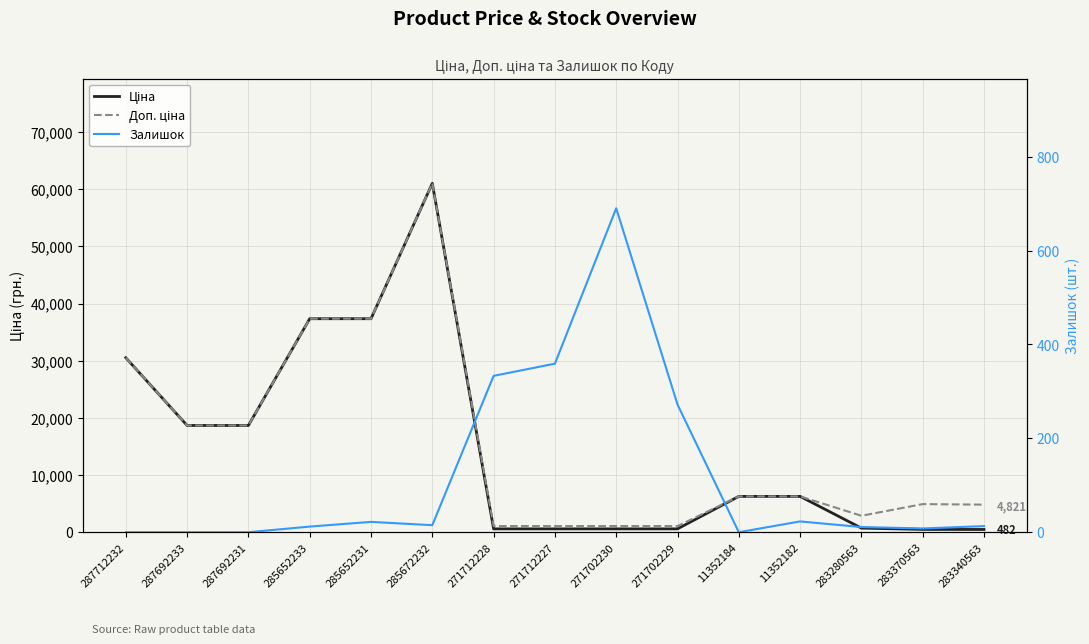

Is the value of Залишок at 285672232 greater than the value of Доп. ціна at 11352182?

No